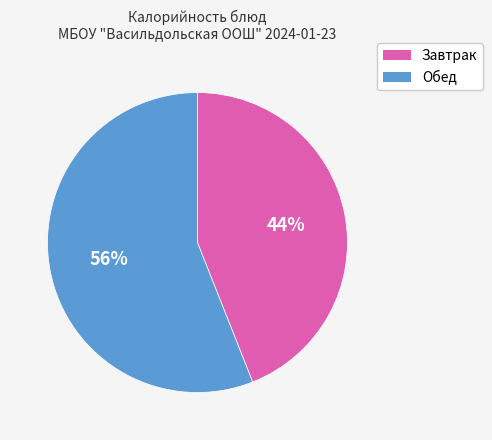

How many slices are in this pie chart?

2